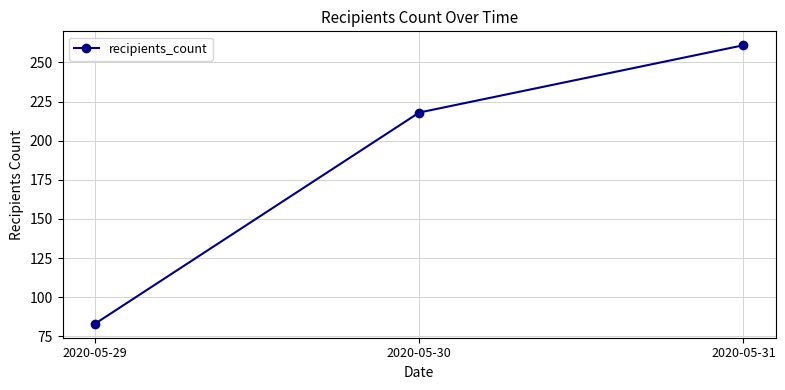

What is the change in value from 2020-05-29 to 2020-05-31?

+178